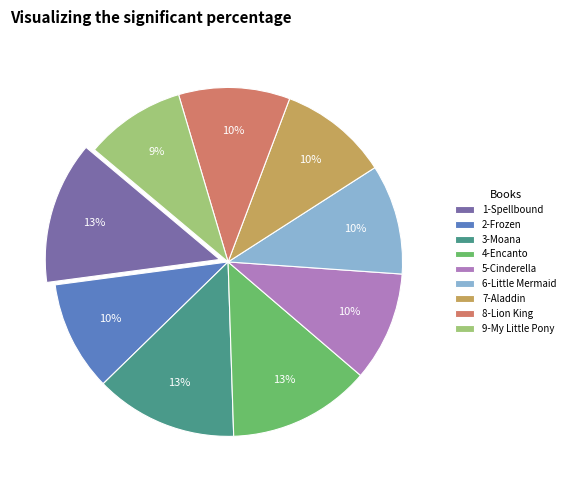

Does 9-My Little Pony represent more than half of the total?

No